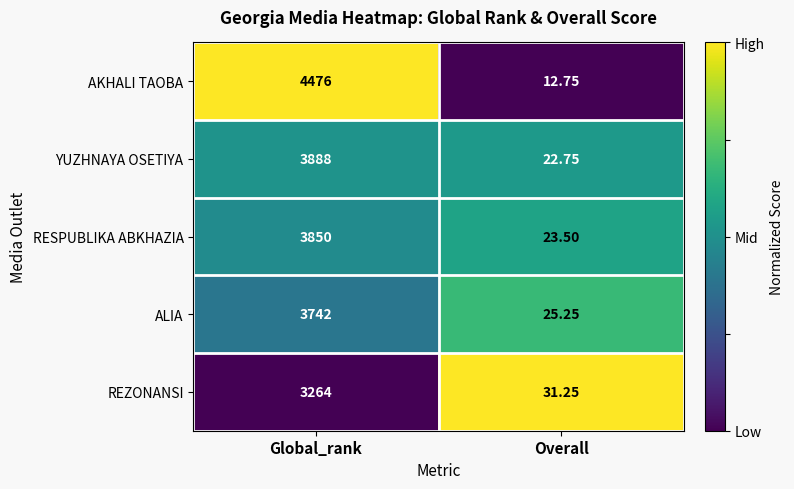

Which series has the widest spread of values?

AKHALI TAOBA